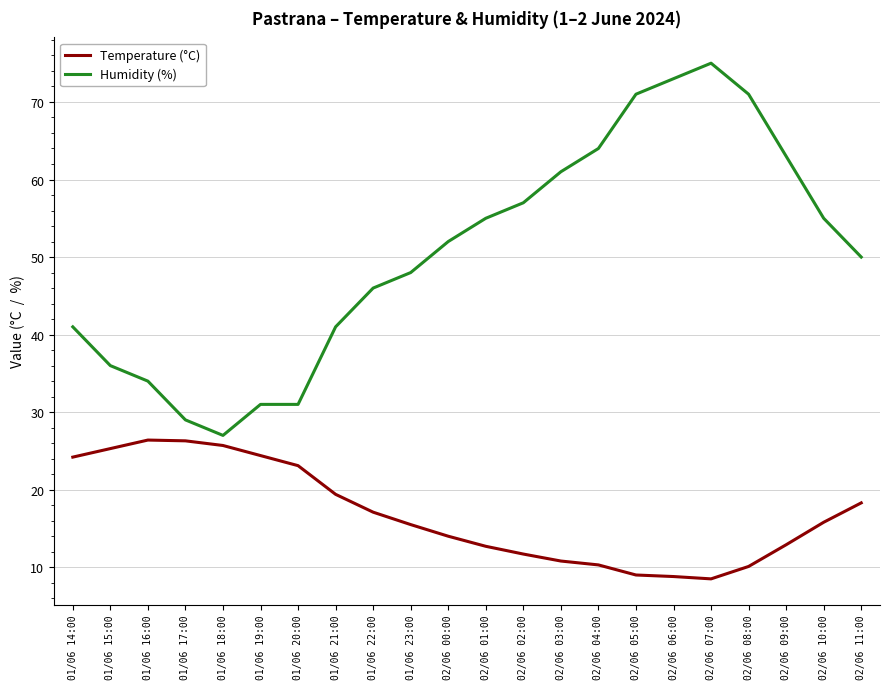

True or false: Temperature (°C) and Humidity (%) intersect in this chart.

False